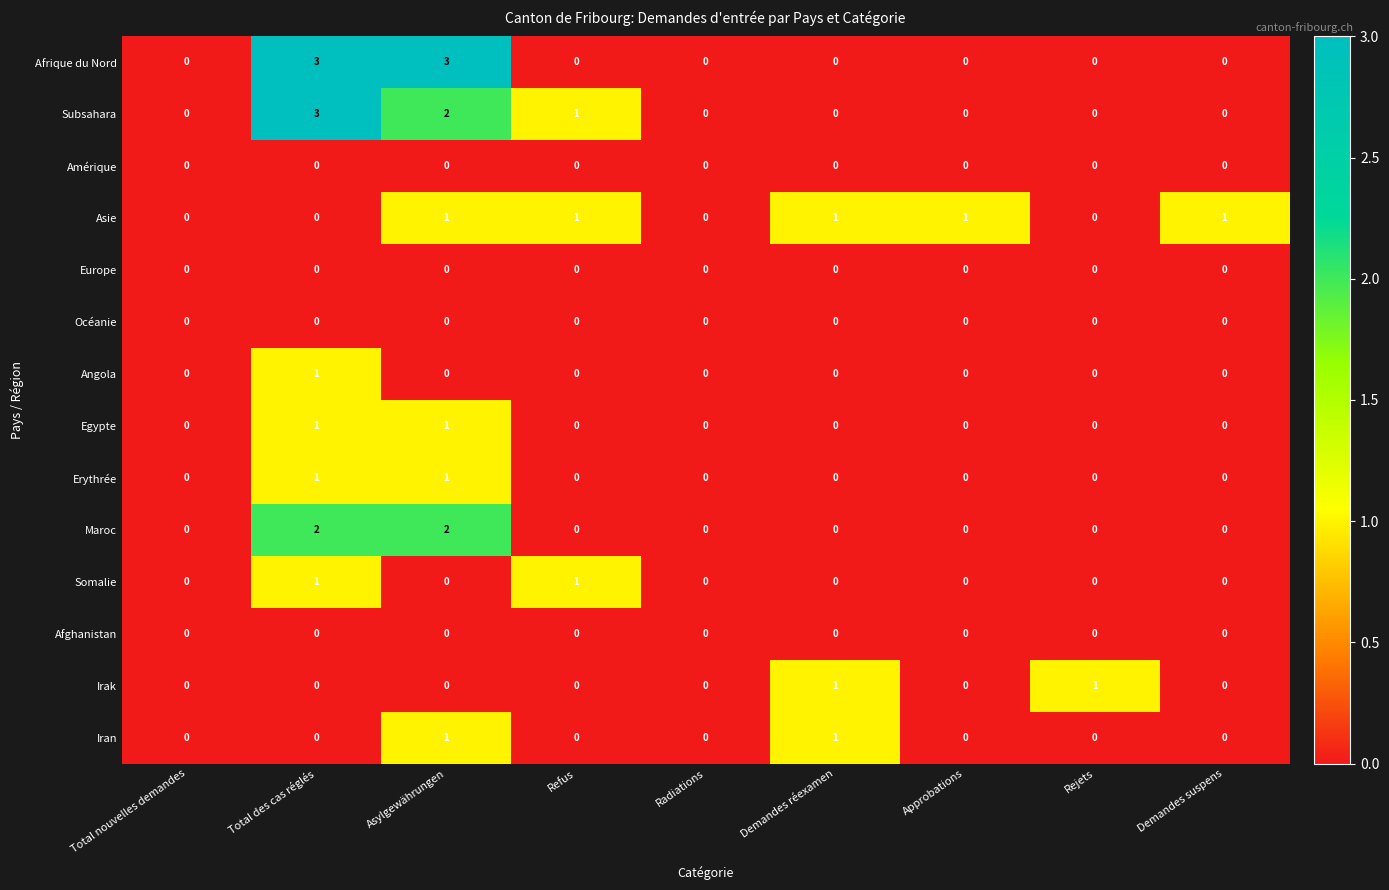

Count the Erythrée values in the range 0 to 1.

9